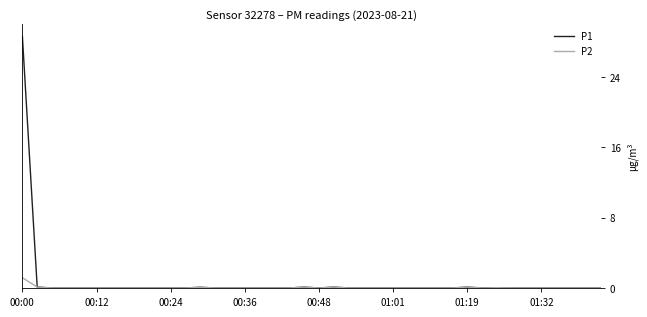

What is the highest value of the P1 series?

28.7